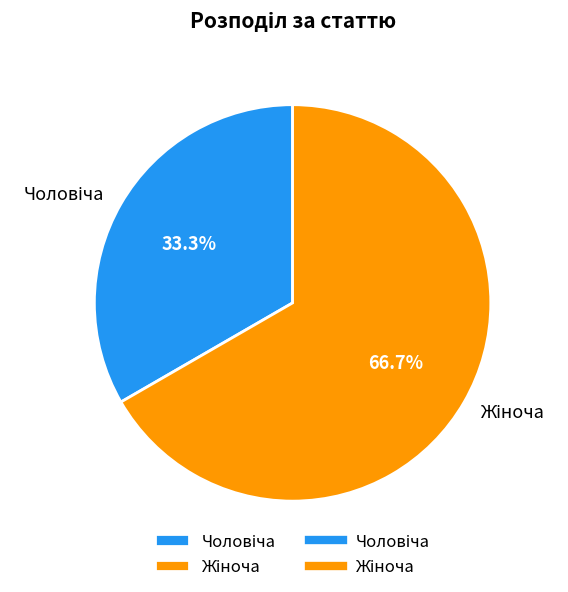

How many segments does this pie chart have?

2